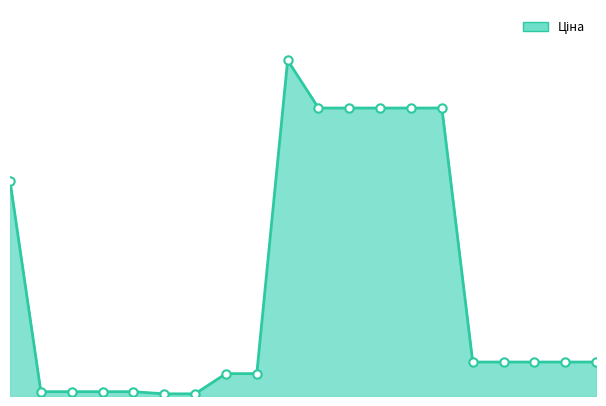

Is this an area chart (filled region under the line)?

Yes